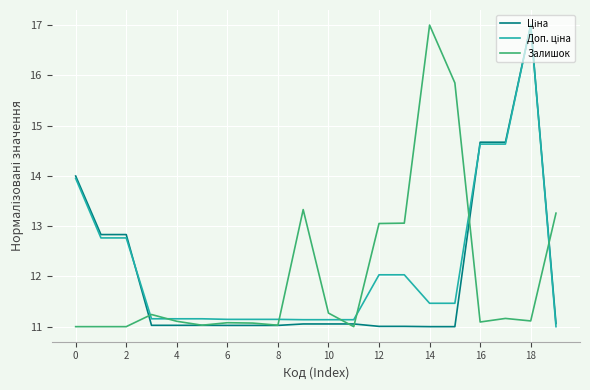

What is the minimum value shown in the chart?

11.0